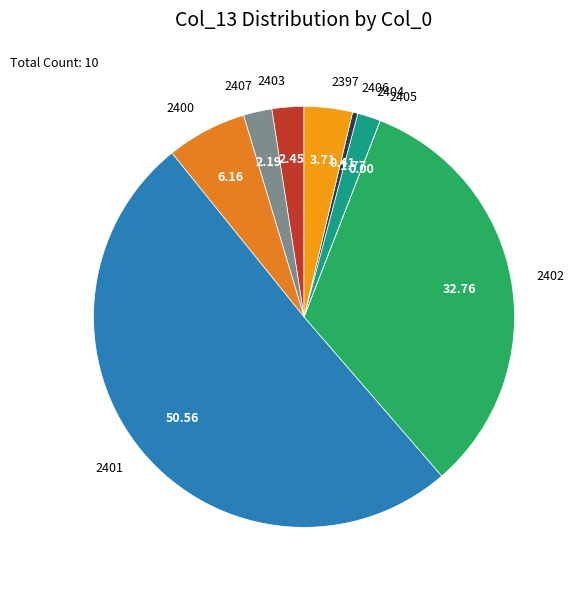

What is the majority slice?

2401